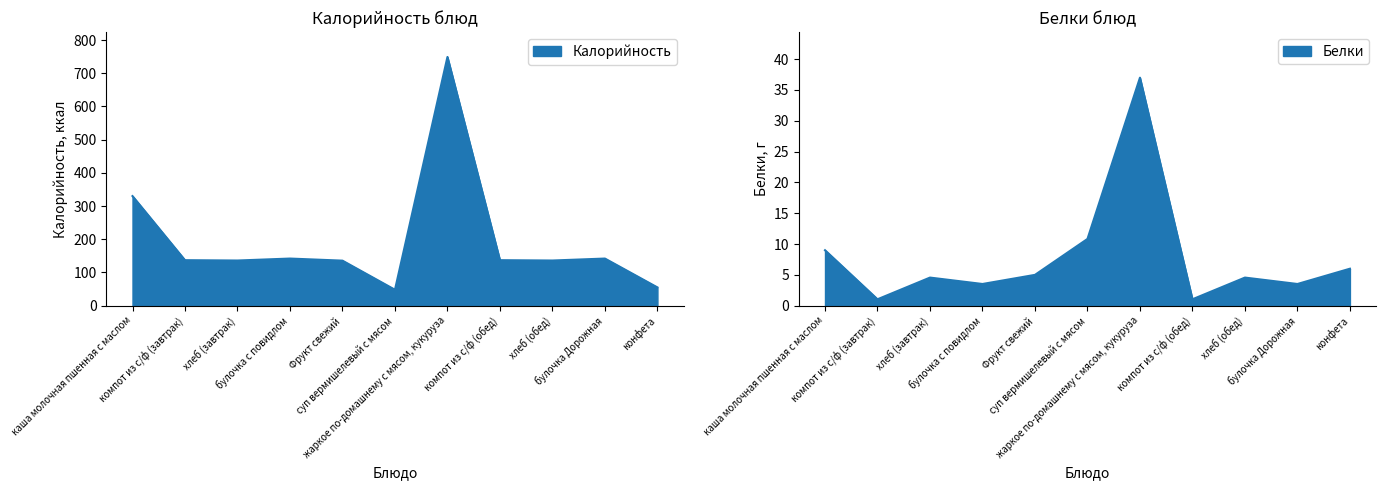

Does the chart display data point markers on the line(s)?

No